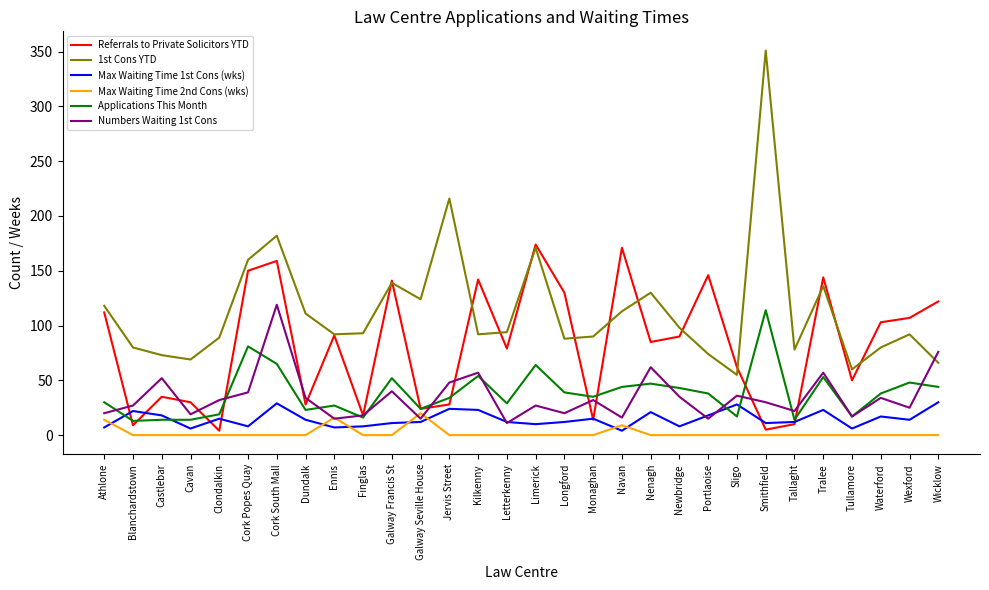

List the series in order of their peak value, highest first.

1st Cons YTD, Referrals to Private Solicitors YTD, Numbers Waiting 1st Cons, Applications This Month, Max Waiting Time 1st Cons (wks), Max Waiting Time 2nd Cons (wks)